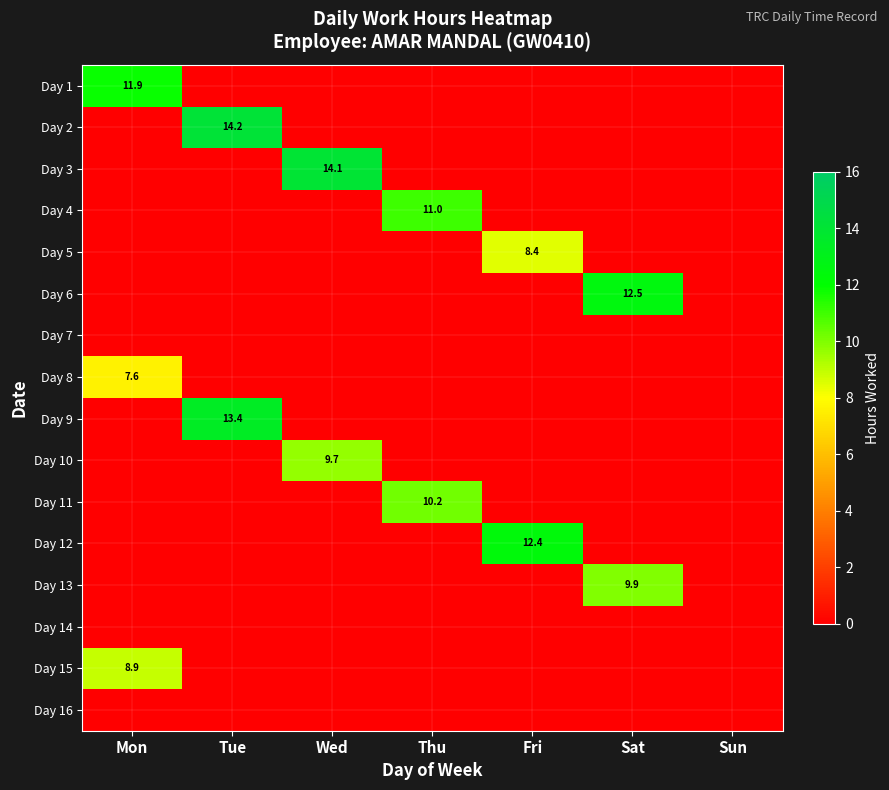

The value of Day 1 at Sun is 5.0. True or false?

False